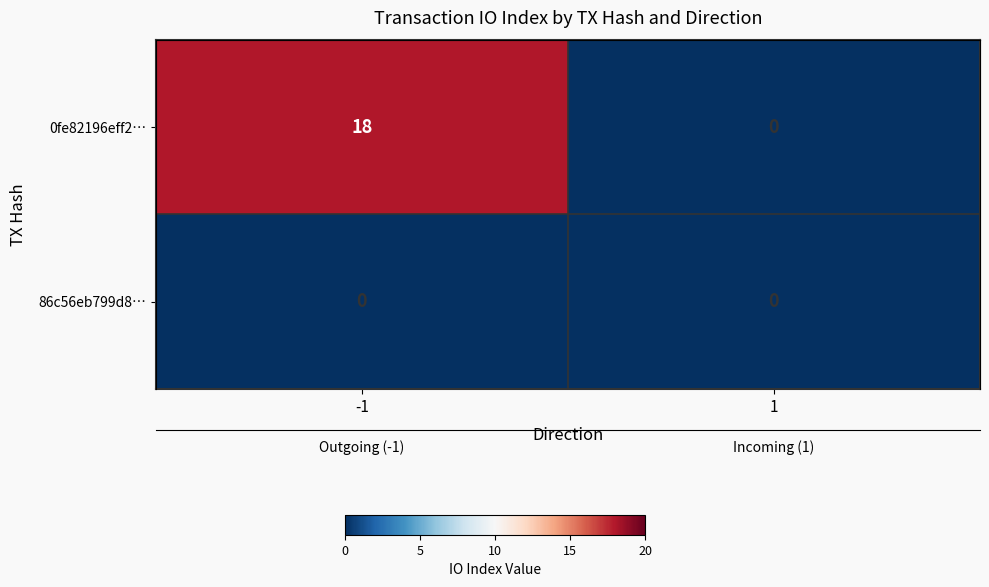

Which series has the largest total across all categories?

0fe82196eff2…